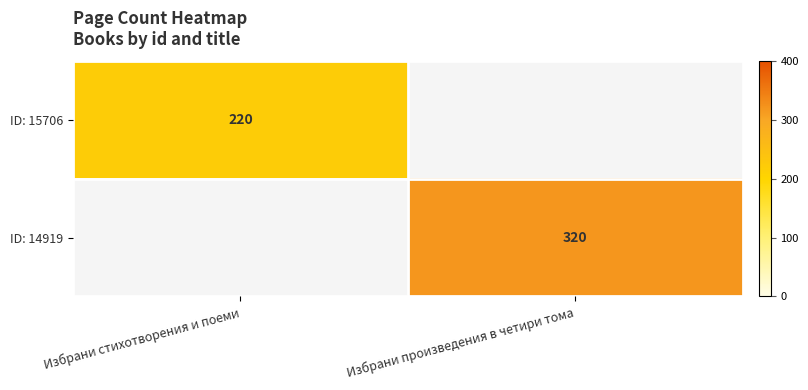

Is it true that ID: 14919 equals 141 at Избрани произведения в четири тома?

False